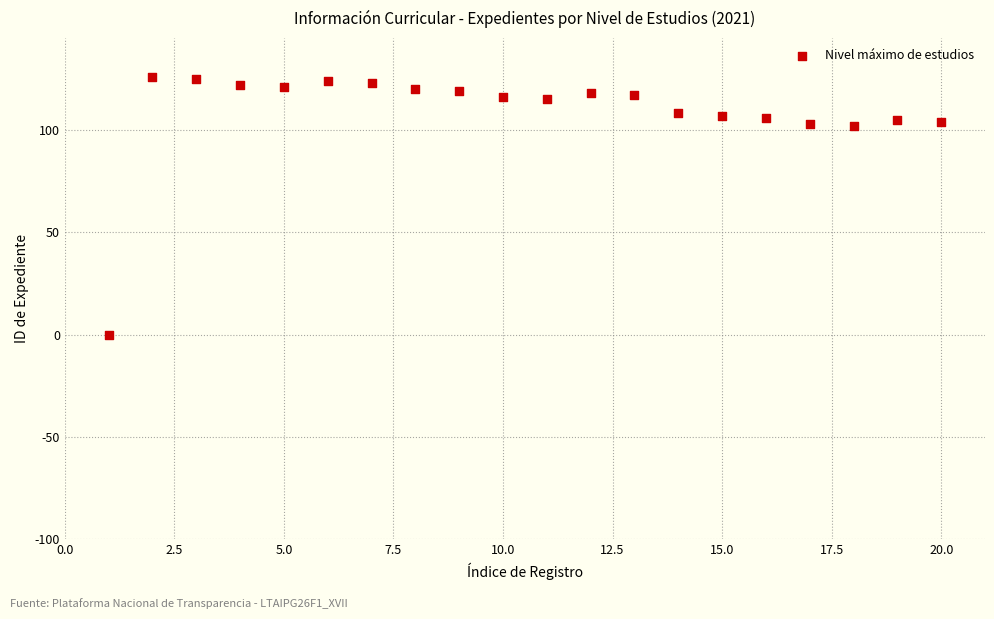

What is the range of Y values (max minus min)?

126